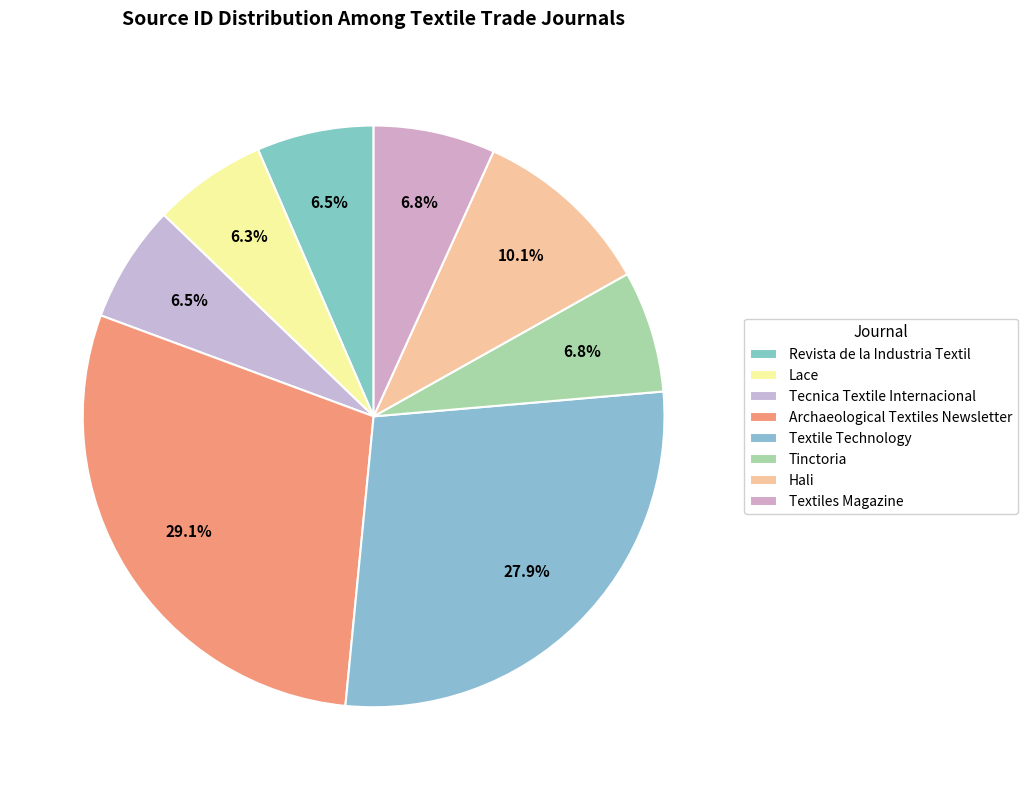

Count the number of slices in the pie.

8